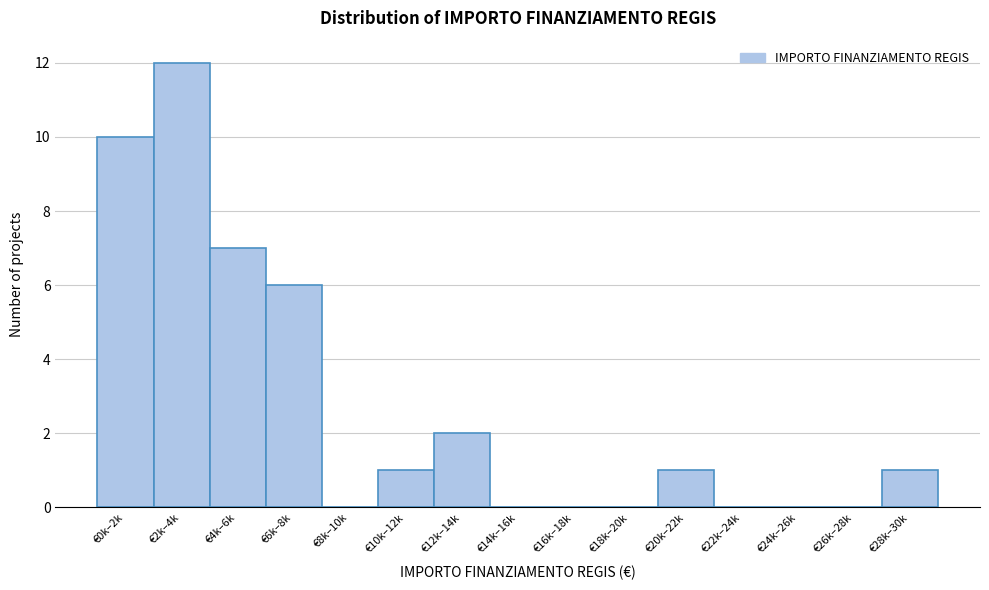

Reading left to right, extract all data points from this chart.

€0k–2k=10	€2k–4k=12	€4k–6k=7	€6k–8k=6	€8k–10k=0	€10k–12k=1	€12k–14k=2	€14k–16k=0	€16k–18k=0	€18k–20k=0	€20k–22k=1	€22k–24k=0	€24k–26k=0	€26k–28k=0	€28k–30k=1